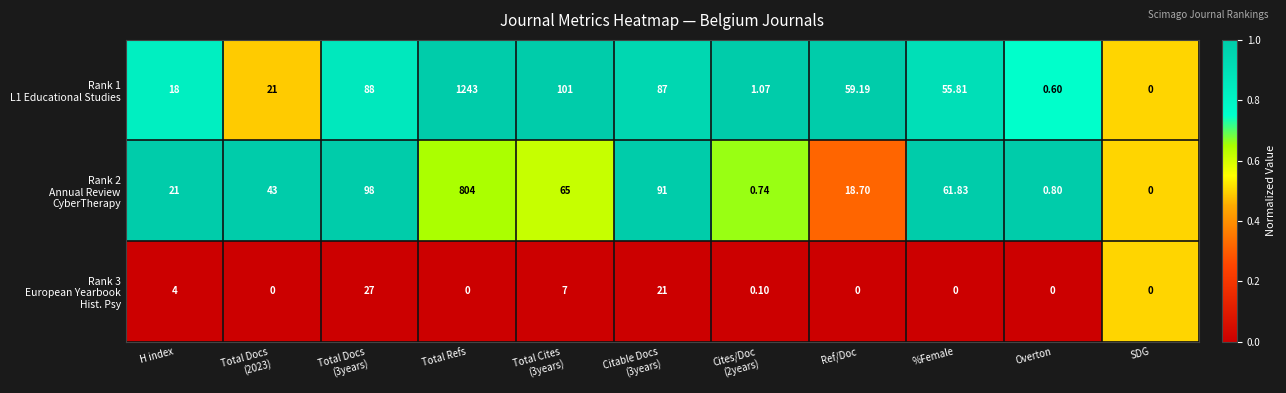

At which category is the sum across all series the highest?

Total Refs